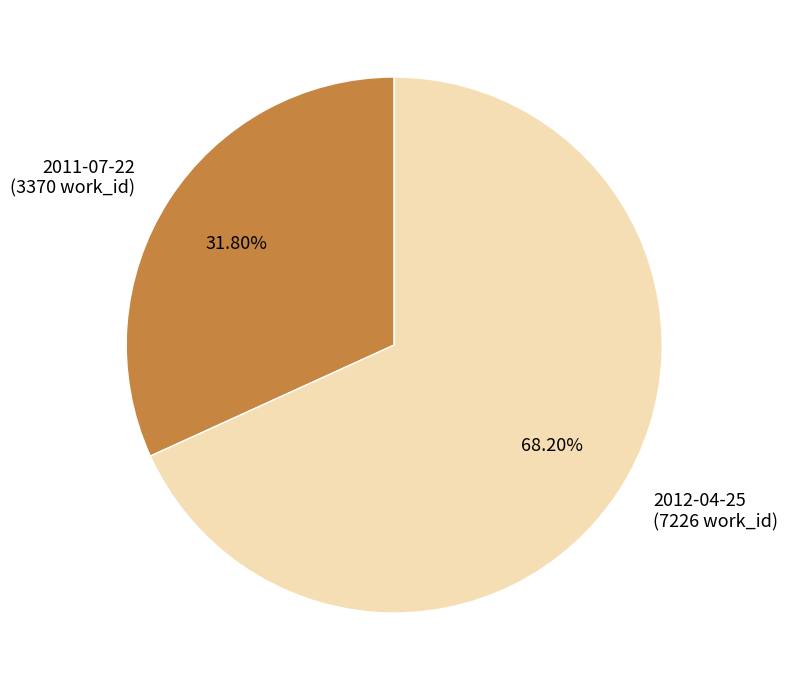

Does 2011-07-22 account for over 50% of the chart?

No